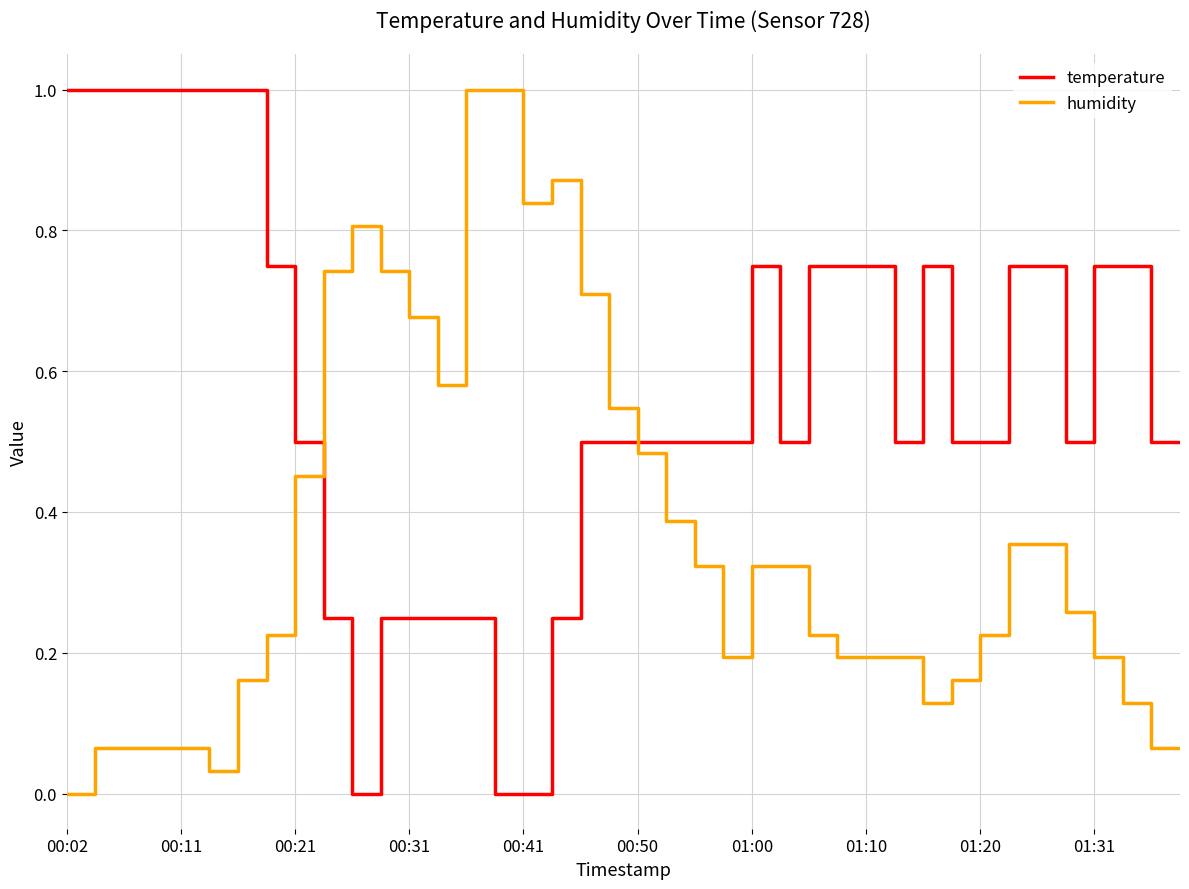

What is the difference between the maximum and minimum values in the humidity series?

1.0